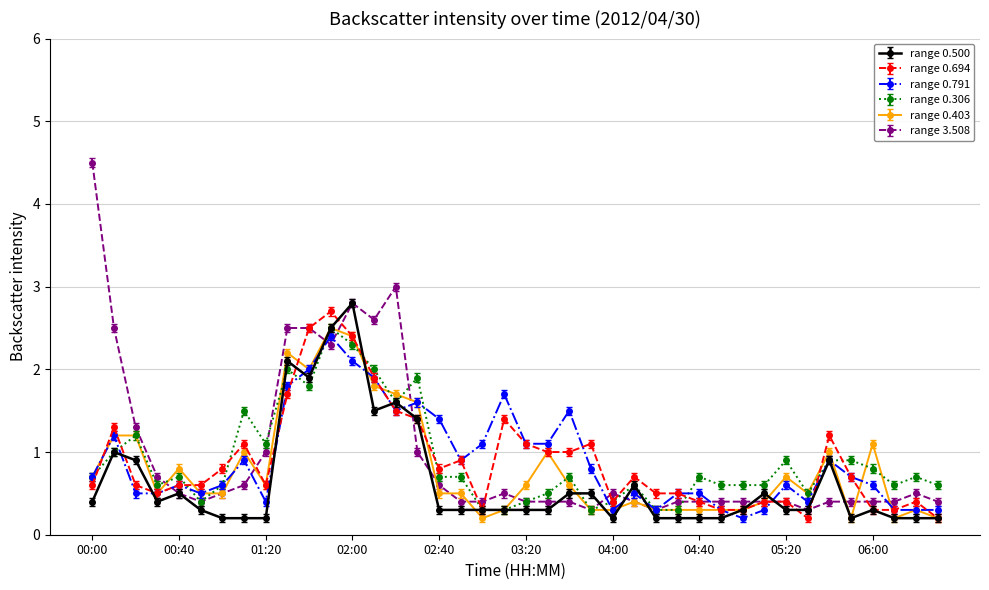

True or false: range 0.403 has more than 0 interior local peaks.

True